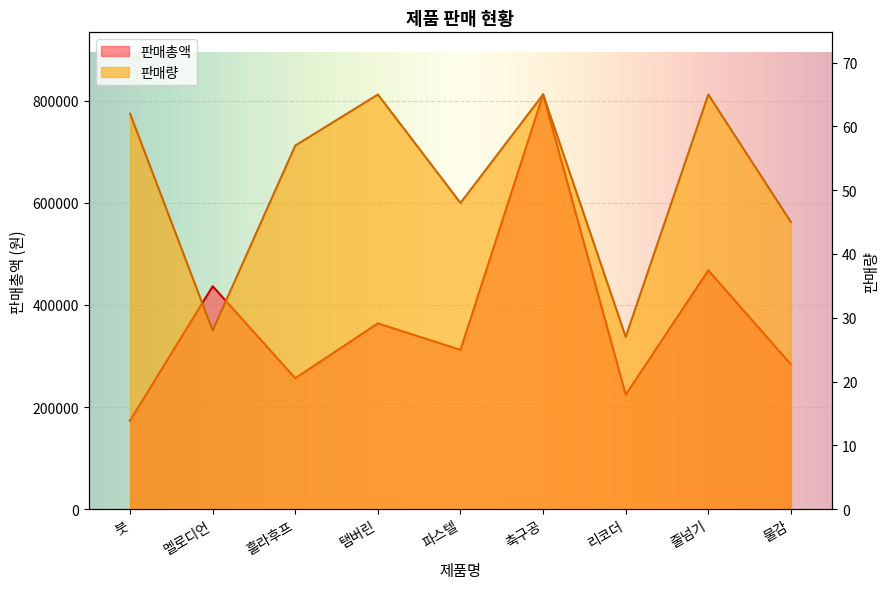

True or false: 판매총액 and 판매량 intersect in this chart.

False